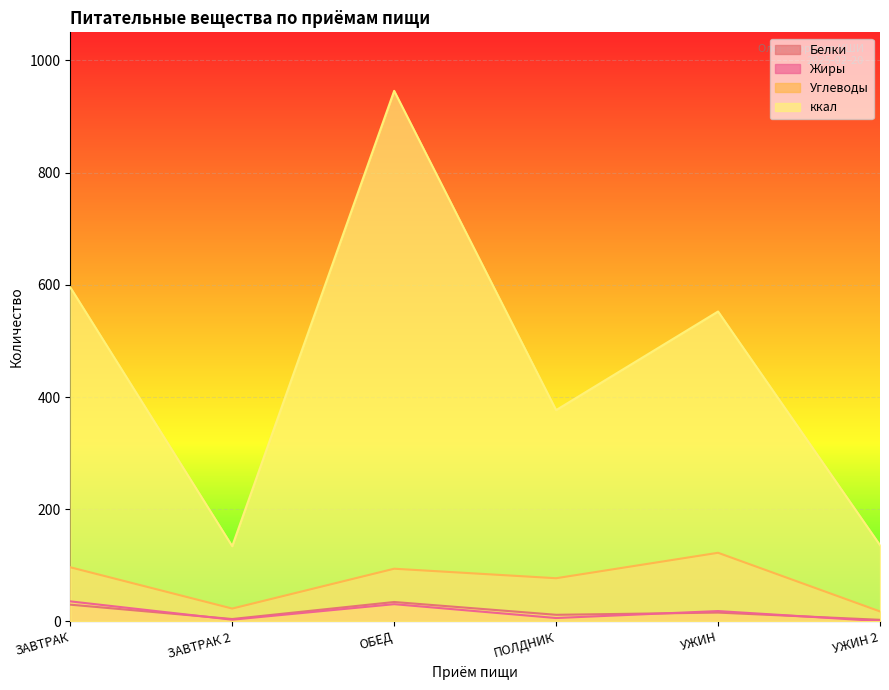

Reading left to right, extract all data points from this chart.

Белки: 29.9	4.3	34.6	11.8	15.8	2.9
Жиры: 35.8	3.1	30.8	6.1	18.5	0.6
Углеводы: 96.5	23.0	94.0	77.0	122.4	17.8
ккал: 595.5	134.2	945.7	376.6	552.4	136.0